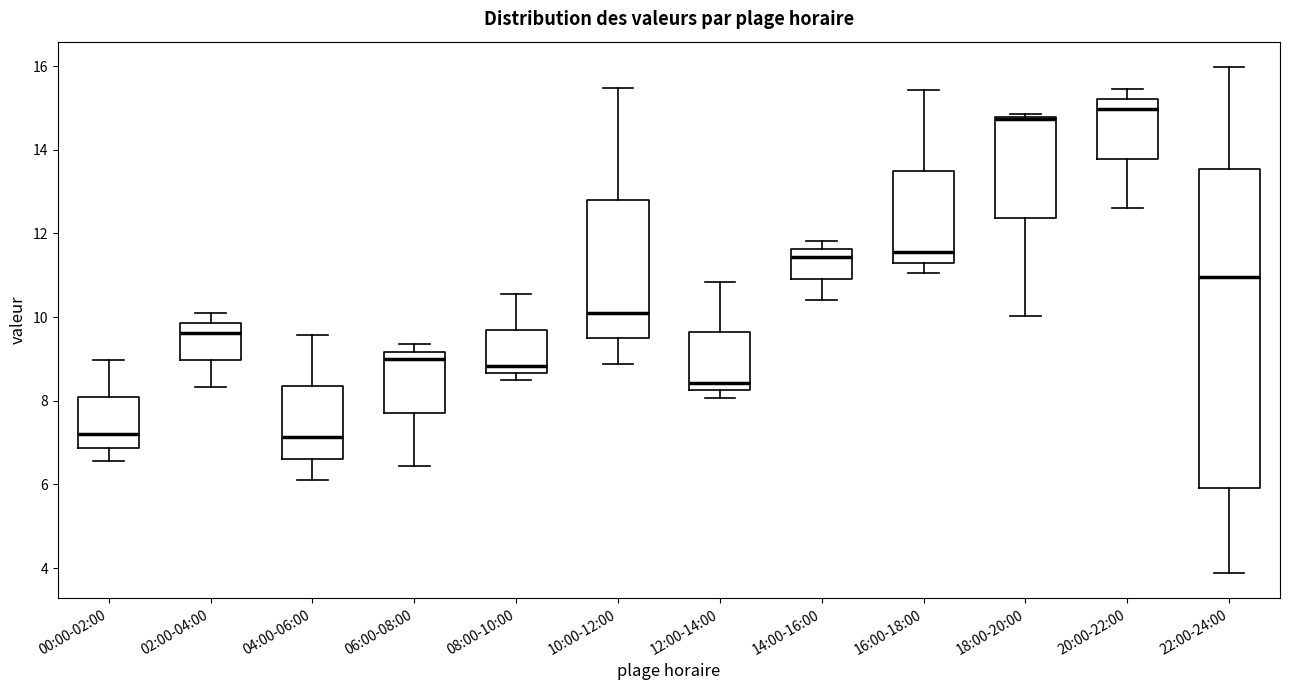

Reading left to right, read every box against the y-axis: the position of its median line, the range the box covers, and the ends of its whiskers. The values are not printed on the chart, so give them approximately, as read against the axis.

00:00-02:00: median 7.2, box 6.8 to 8.0, whiskers 6.6 to 9.0
02:00-04:00: median 9.6, box 9.0 to 9.8, whiskers 8.4 to 10.2
04:00-06:00: median 7.2, box 6.6 to 8.4, whiskers 6.2 to 9.6
06:00-08:00: median 9.0, box 7.8 to 9.2, whiskers 6.4 to 9.4
08:00-10:00: median 8.8, box 8.6 to 9.6, whiskers 8.6 (just below the box's lower edge) to 10.6
10:00-12:00: median 10.2, box 9.4 to 12.8, whiskers 8.8 to 15.4
12:00-14:00: median 8.4, box 8.2 to 9.6, whiskers 8.0 to 10.8
14:00-16:00: median 11.4, box 11.0 to 11.6, whiskers 10.4 to 11.8
16:00-18:00: median 11.6, box 11.4 to 13.4, whiskers 11.0 to 15.4
18:00-20:00: median 14.8, box 12.4 to 14.8, whiskers 10.0 to 14.8 (just above the box's upper edge)
20:00-22:00: median 15.0, box 13.8 to 15.2, whiskers 12.6 to 15.4
22:00-24:00: median 11.0, box 6.0 to 13.6, whiskers 3.8 to 16.0